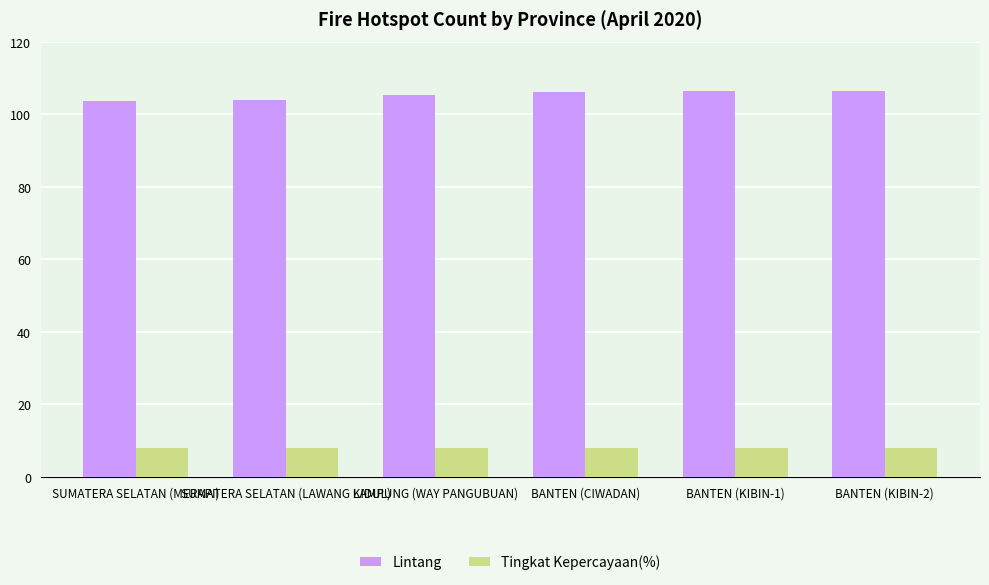

How many groups of bars are there?

6